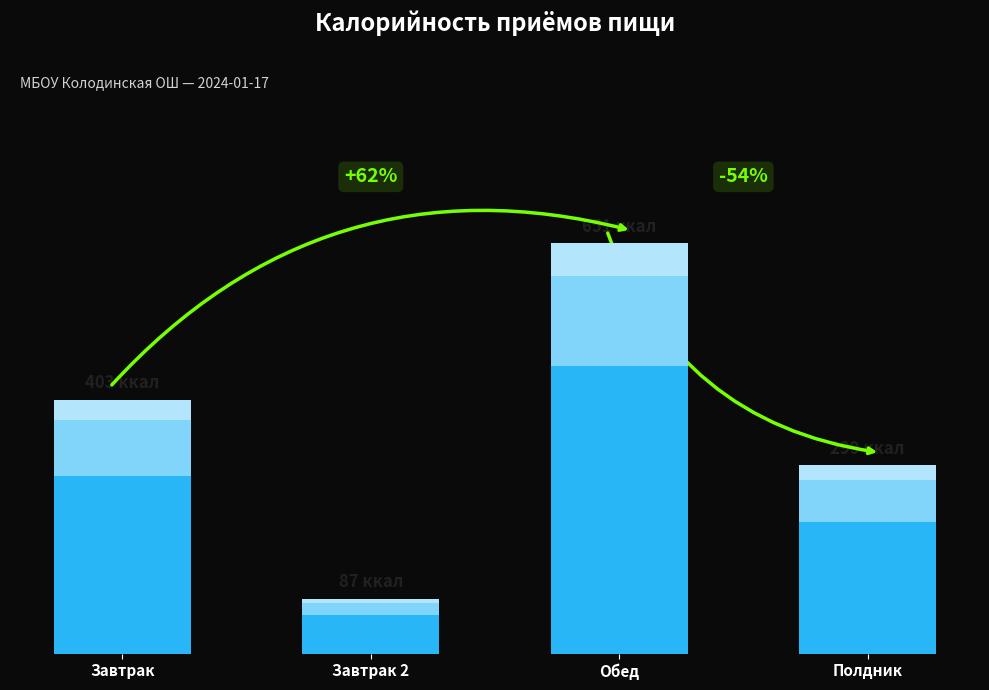

At which label does the data first exceed 403?

Обед